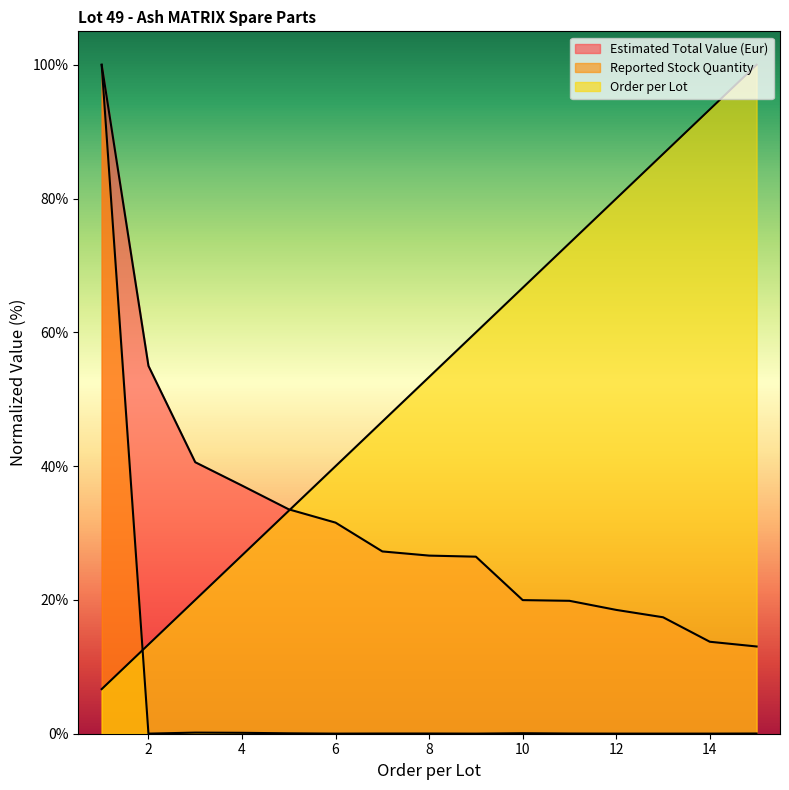

At which category does the chart reach its minimum across all series?

2